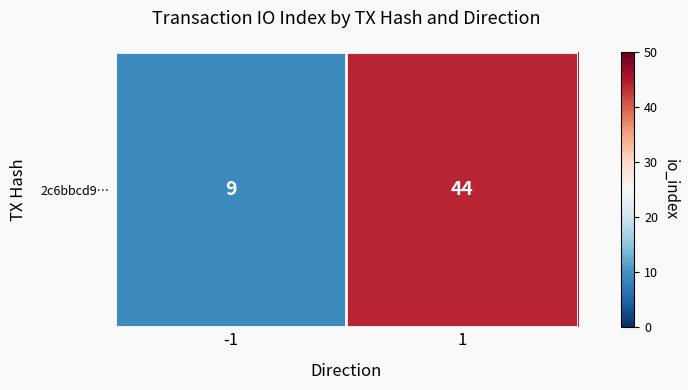

The value at 1 is 77. True or false?

False